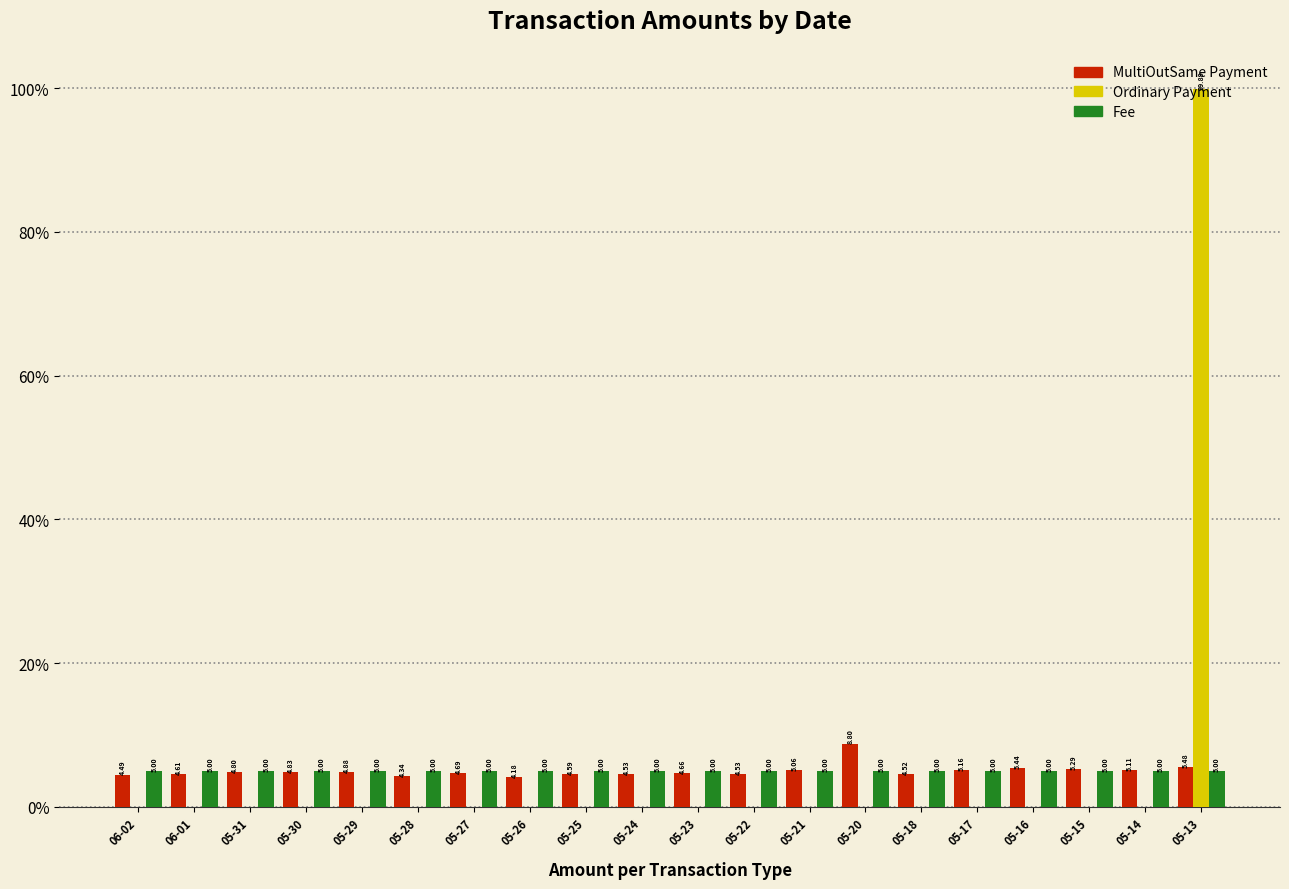

What is the total value across all series at 05-22?

9.5